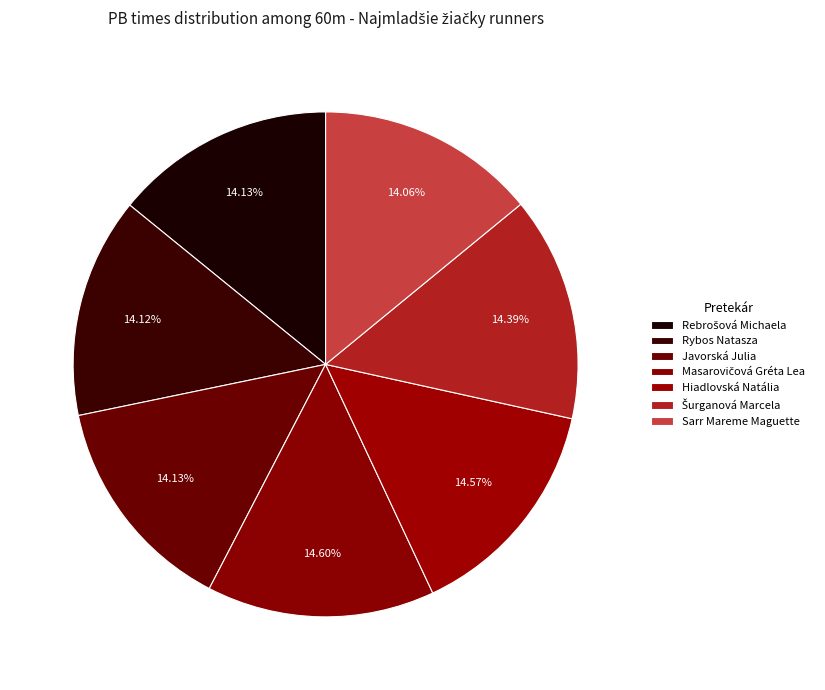

Which has a higher value, Rebrošová Michaela or Sarr Mareme Maguette?

Rebrošová Michaela